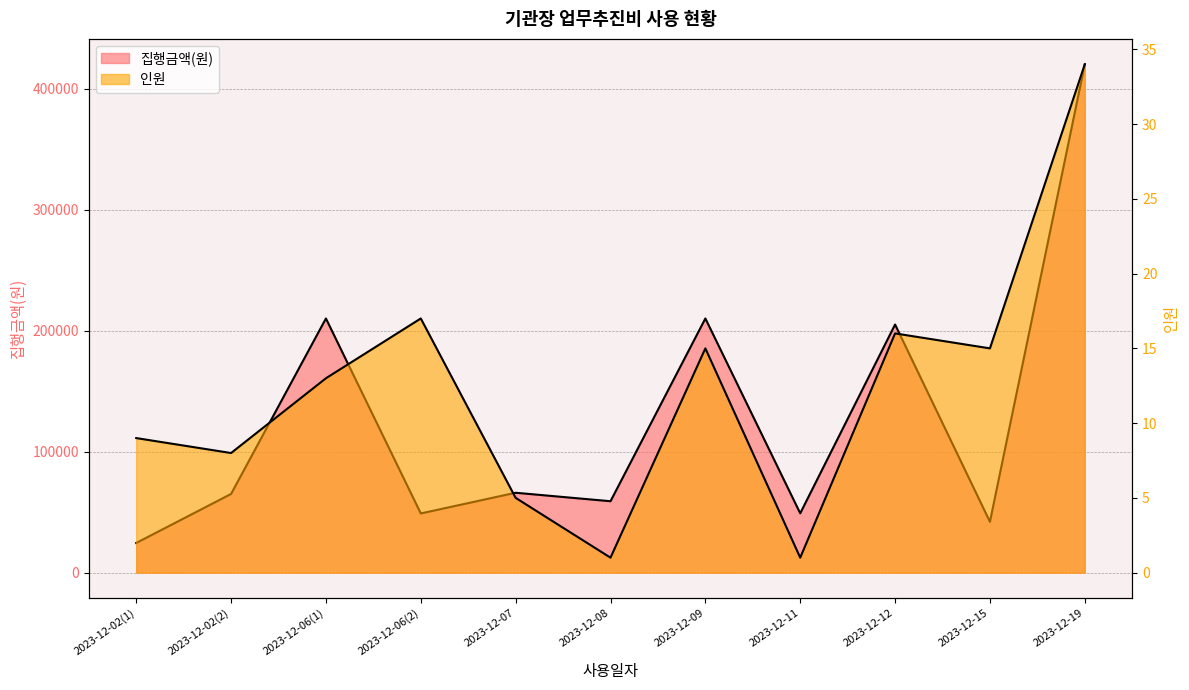

True or false: 집행금액(원) has more than 1 points higher than both neighbors.

True